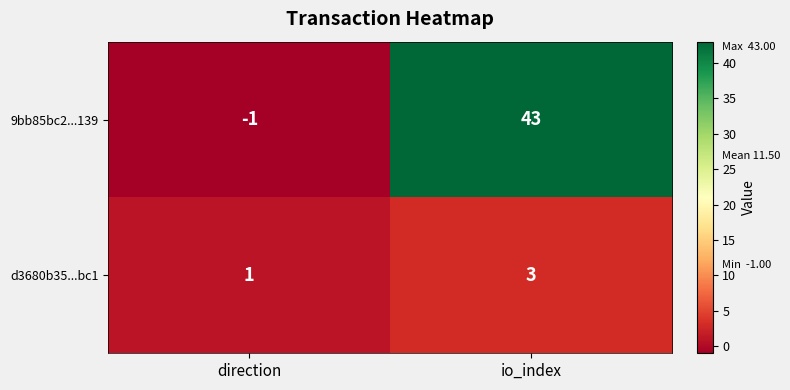

At which category is the sum across all series the highest?

io_index